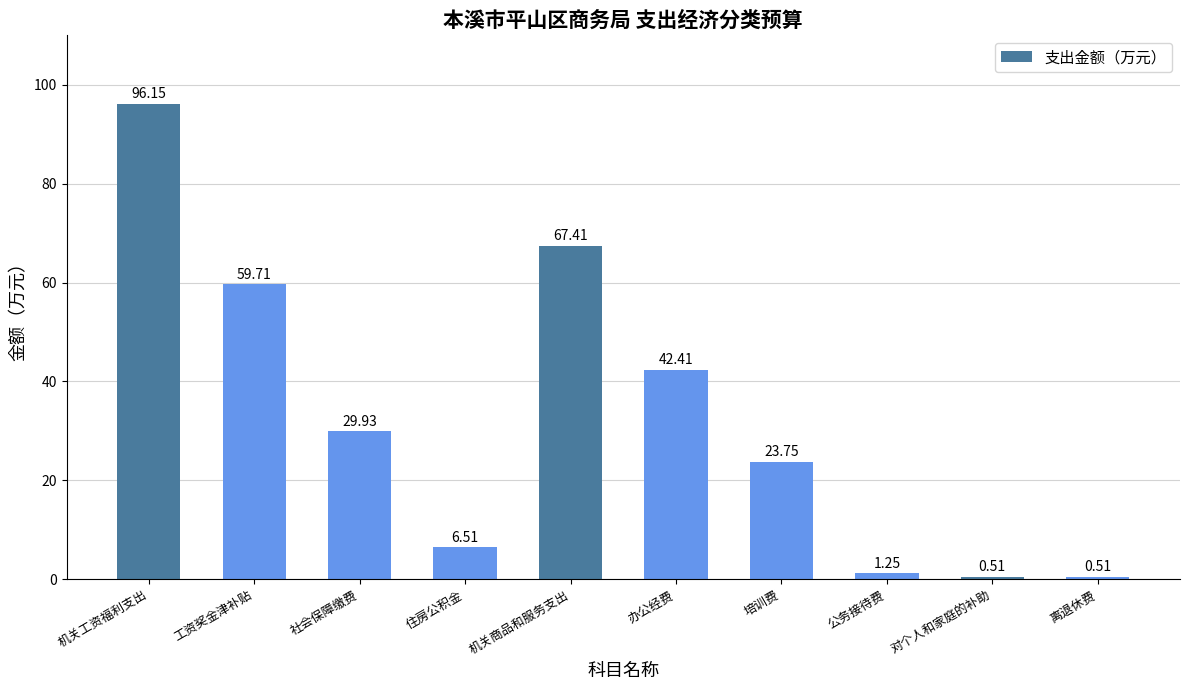

Is it true that the value at 办公经费 is 20.4?

False